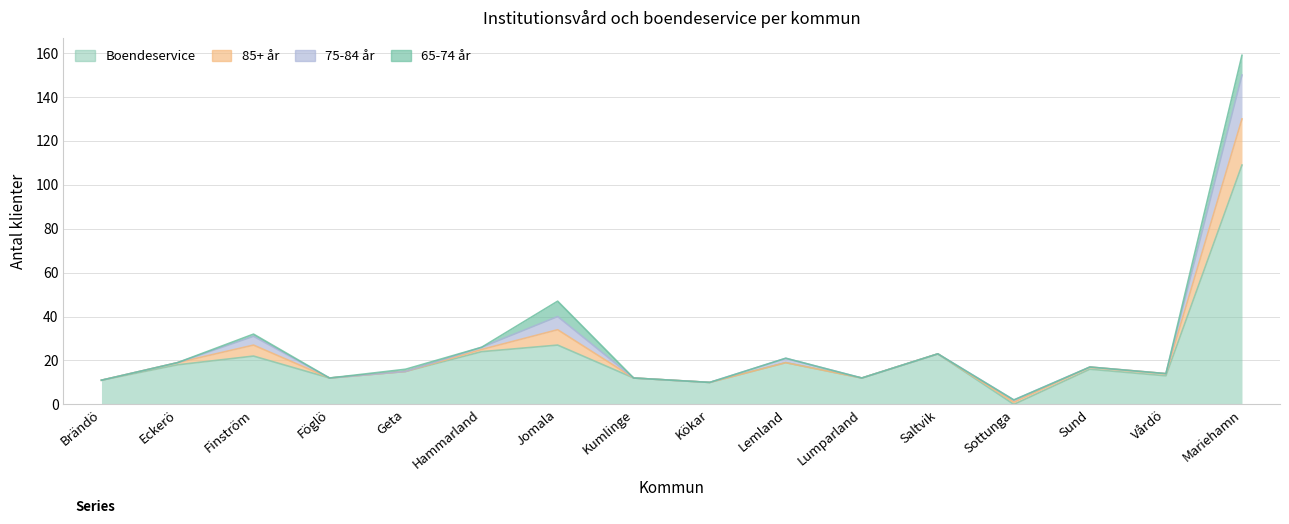

At which category does the chart reach its minimum across all series?

Sottunga